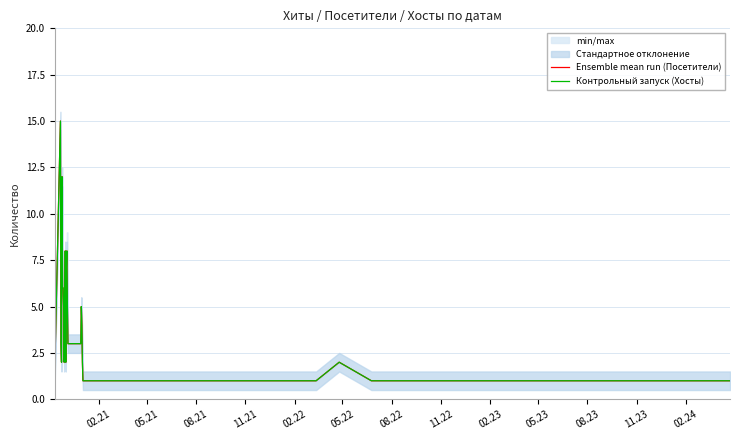

How many data points does each series have?

40